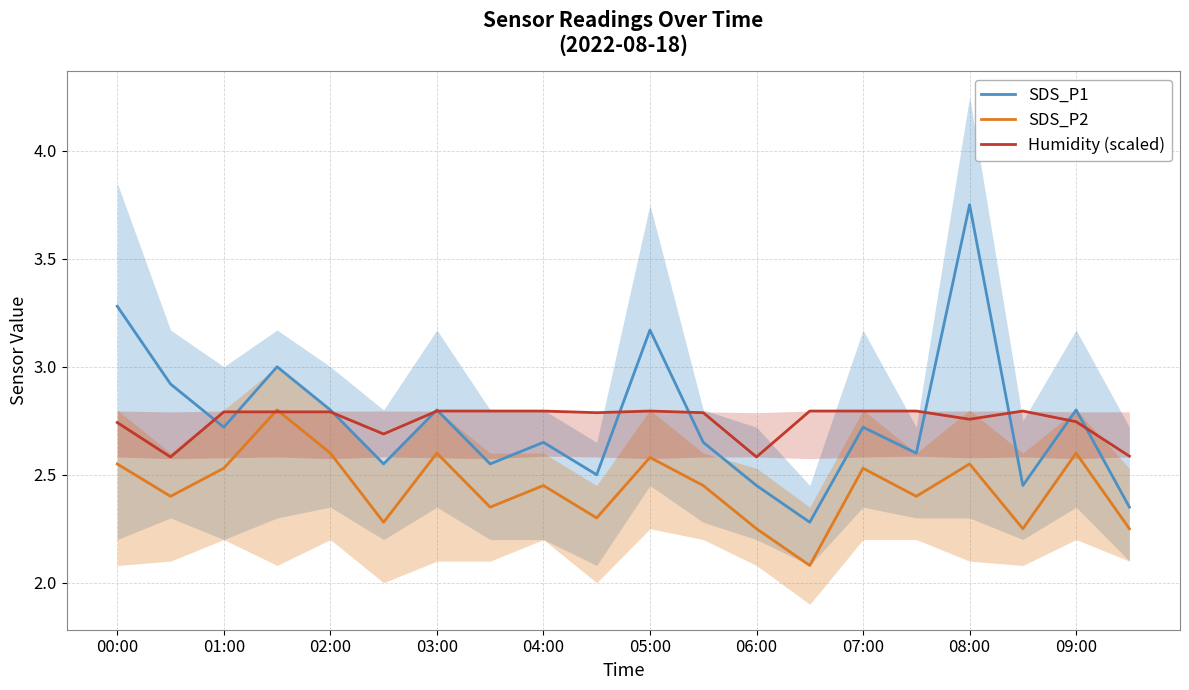

Does the chart have visible grid lines?

Yes